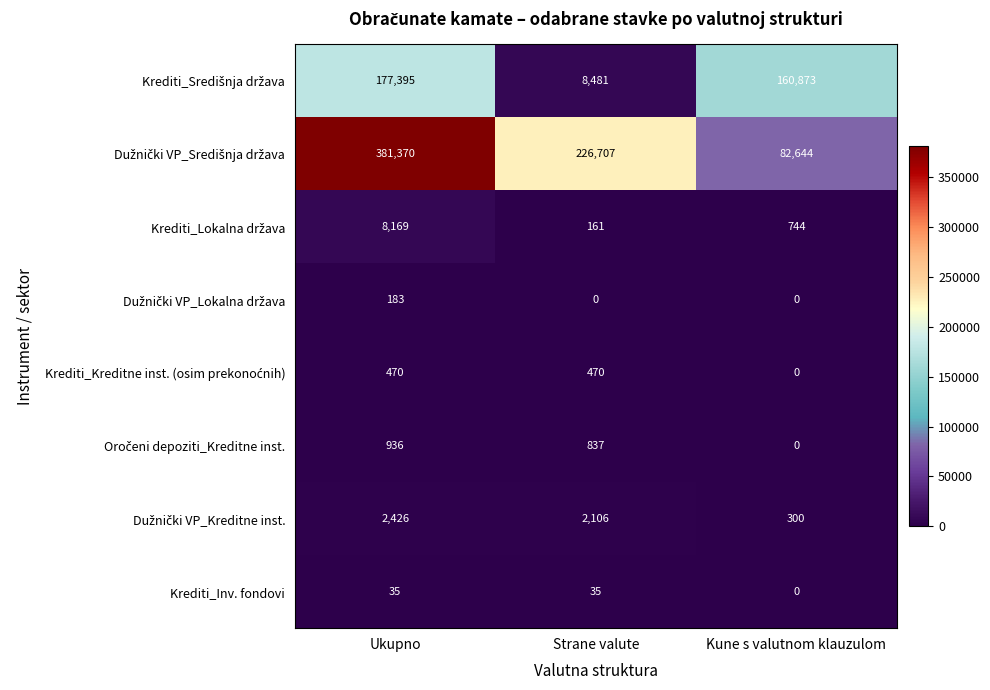

Which category has the highest value across all series?

Ukupno